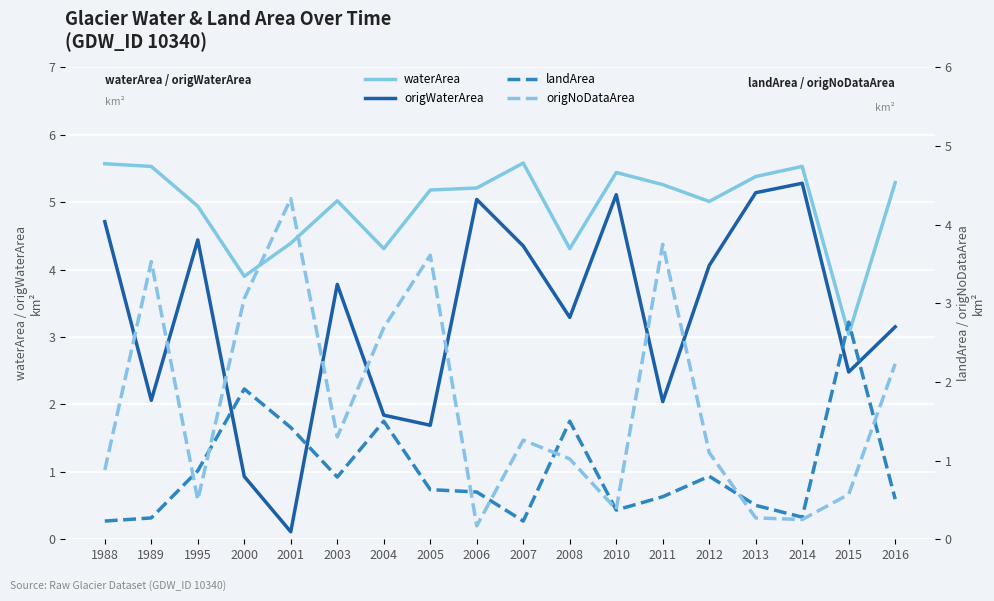

True or false: landArea and waterArea intersect in this chart.

False